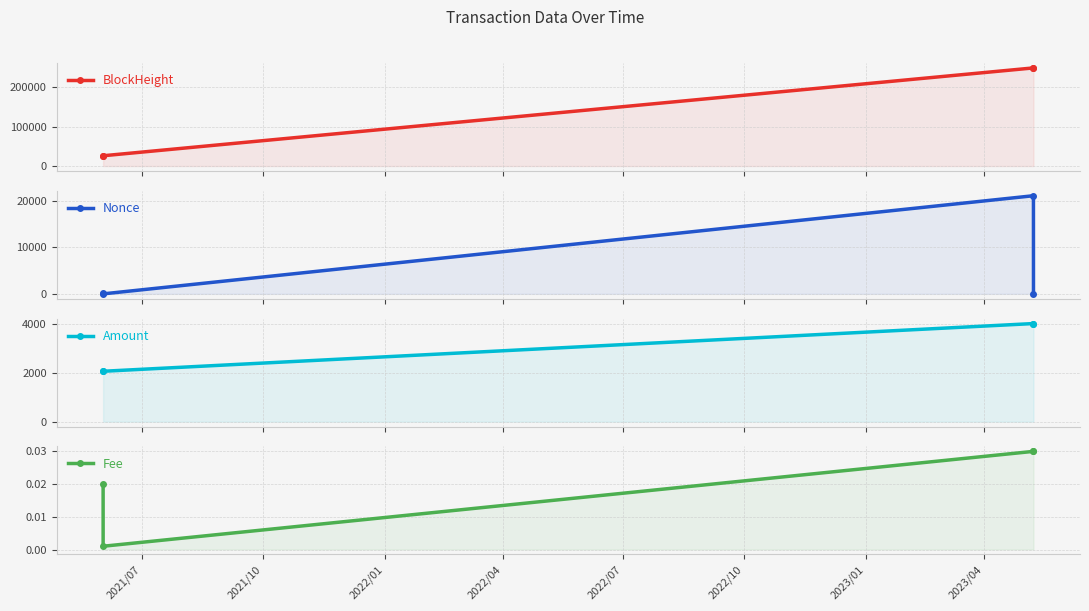

Where is Nonce nearest to the value 10512?

2021/07